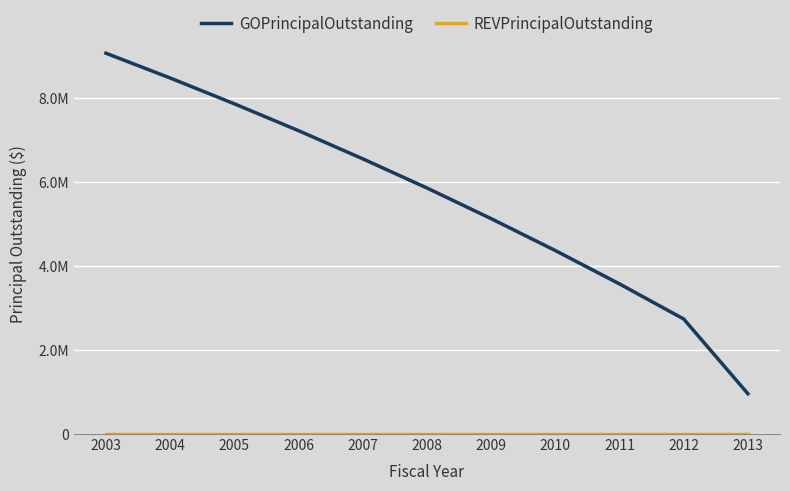

Does the chart display data point markers on the line(s)?

No